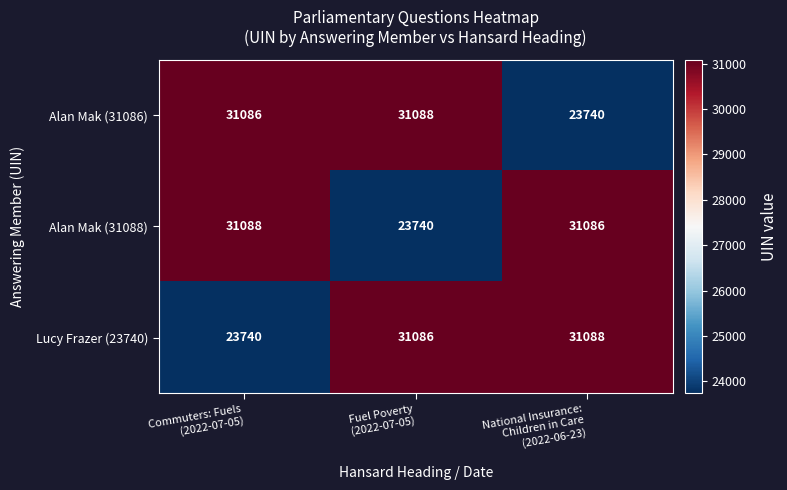

What is the smallest value displayed?

23740